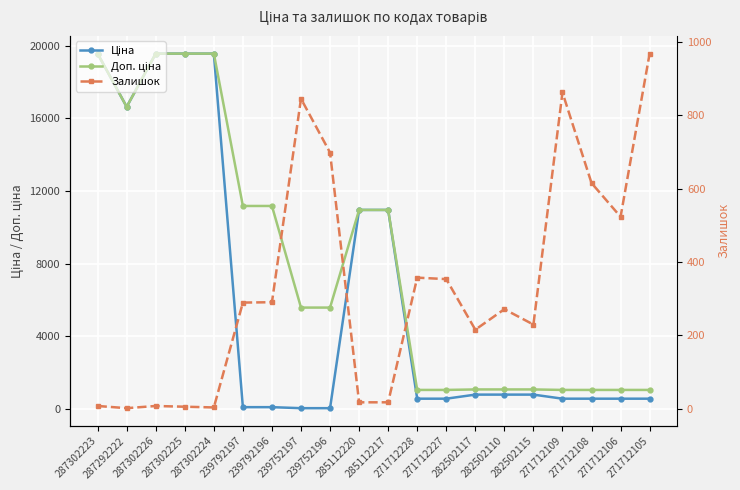

True or false: Ціна has more than 0 points higher than both neighbors.

False